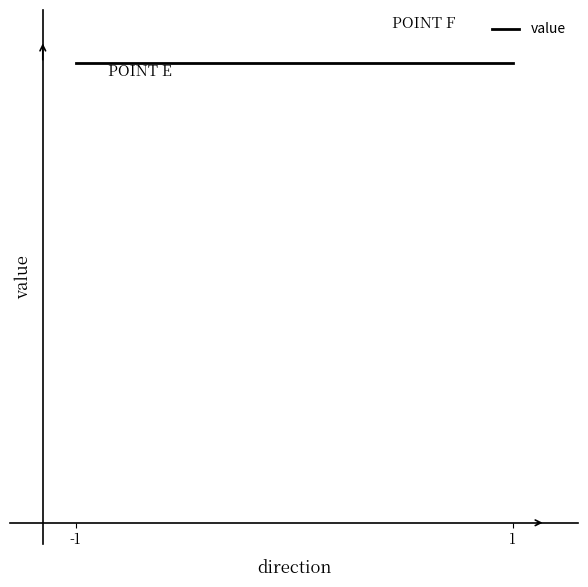

Is this an area chart (filled region under the line)?

No